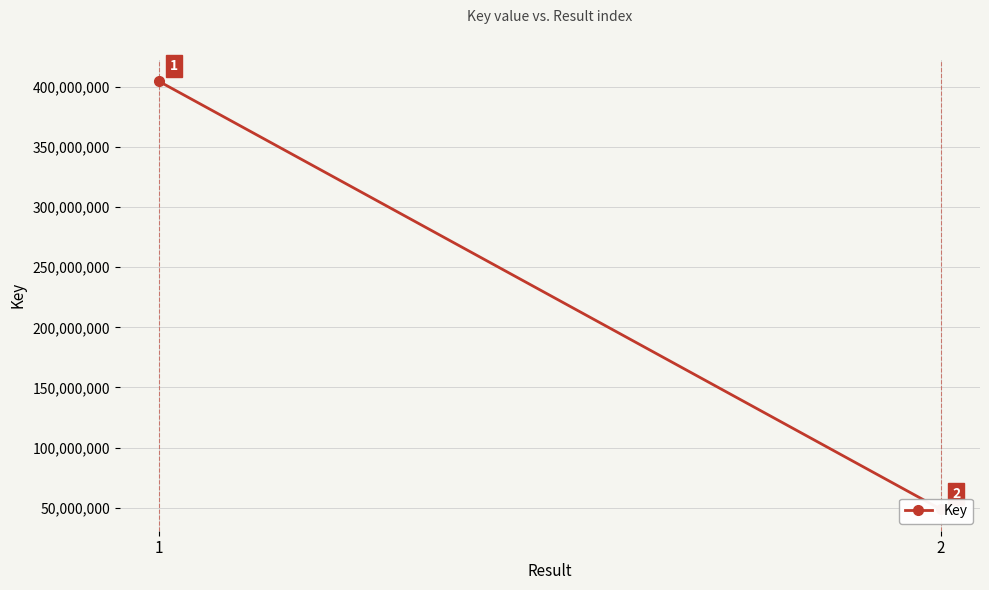

What is the difference between the maximum and minimum values?

356172979